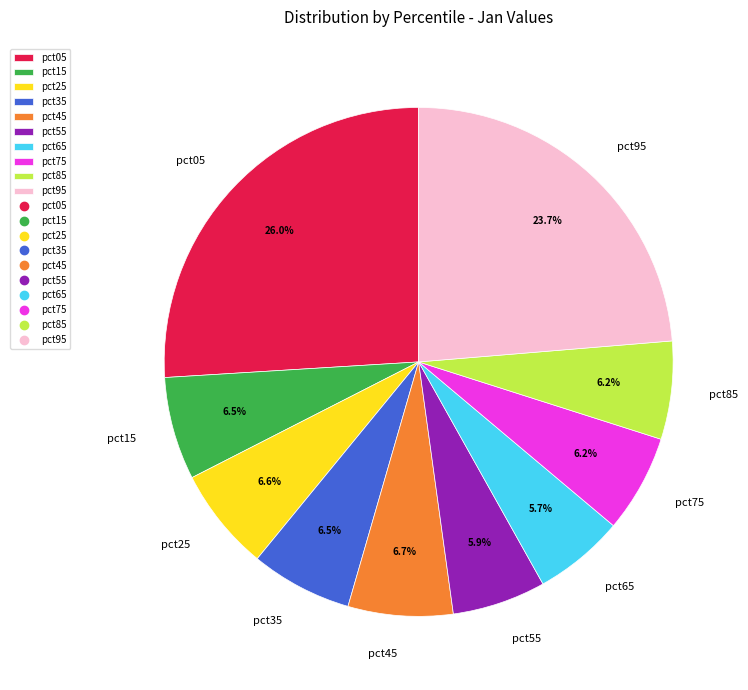

Combined, do pct45 and pct75 account for over 50%?

No